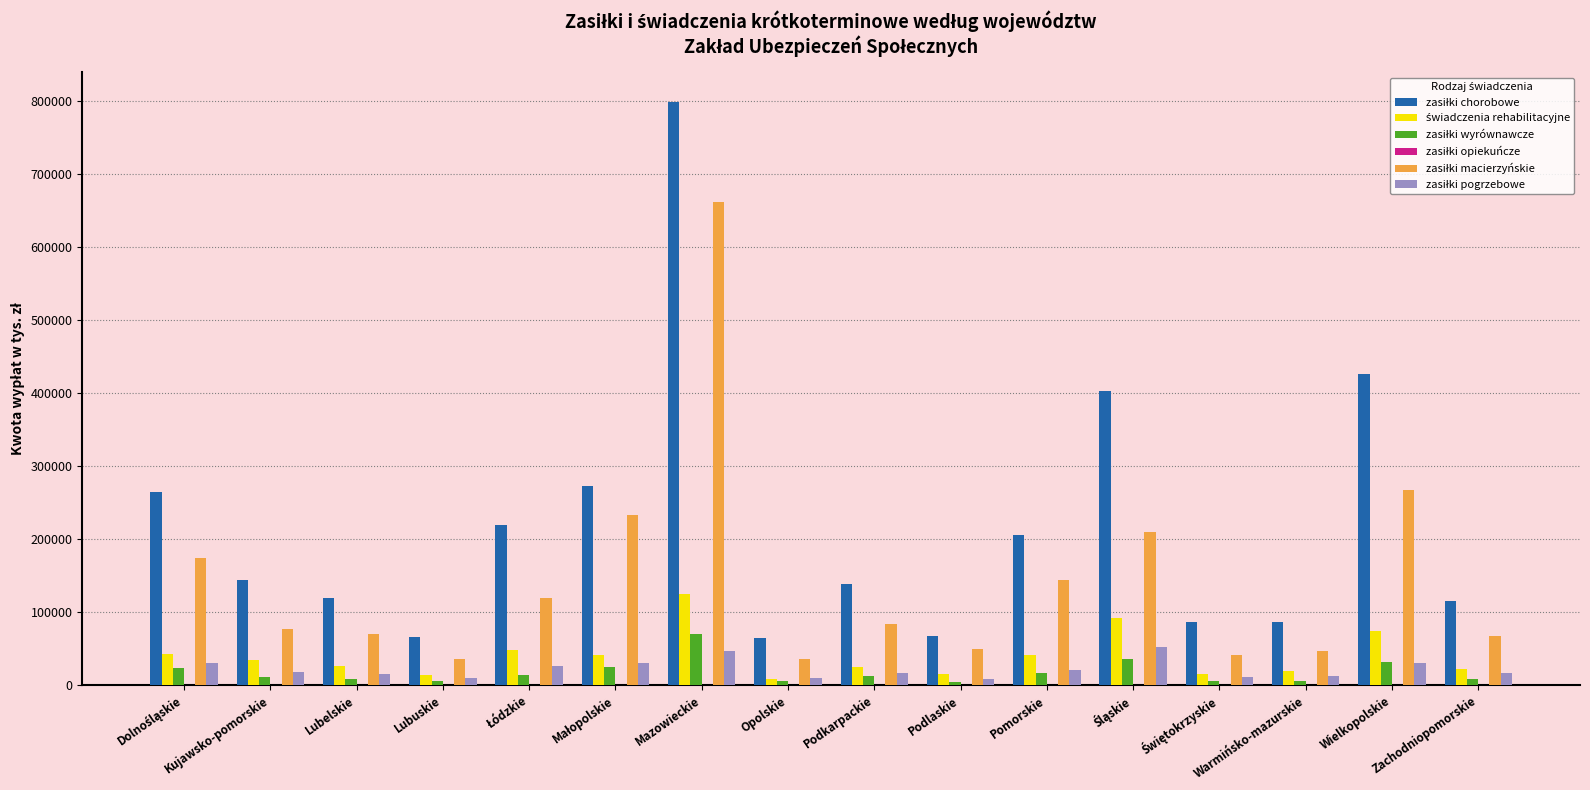

At which category is the sum across all series the highest?

Mazowieckie